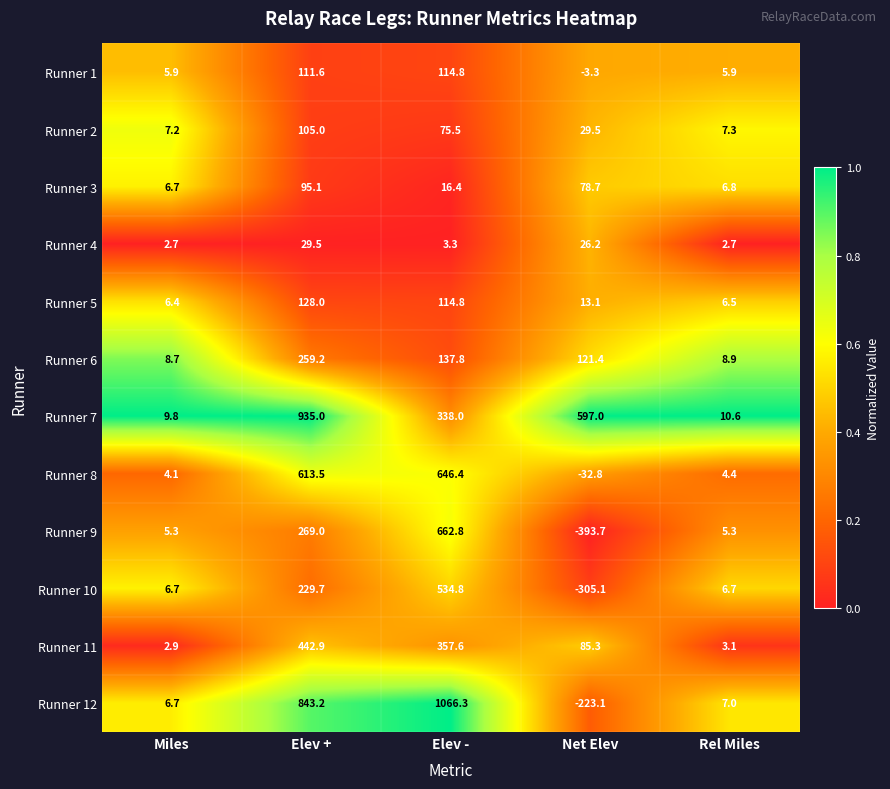

Is it true that Runner 1 equals -1.3 at Net Elev?

False